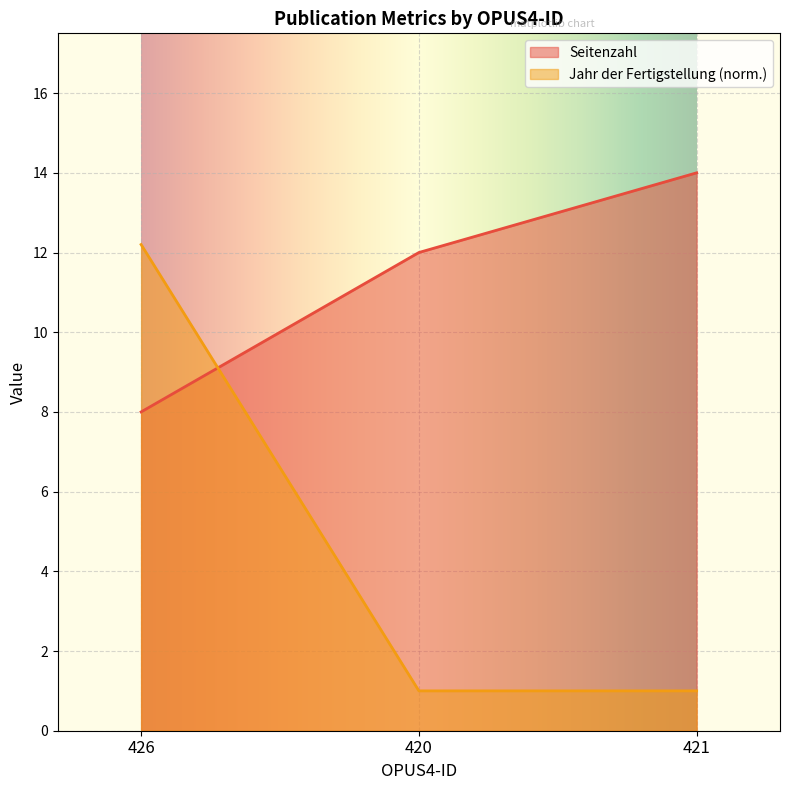

Between 426 and 421, which series saw the biggest shift?

Jahr der Fertigstellung (norm.)